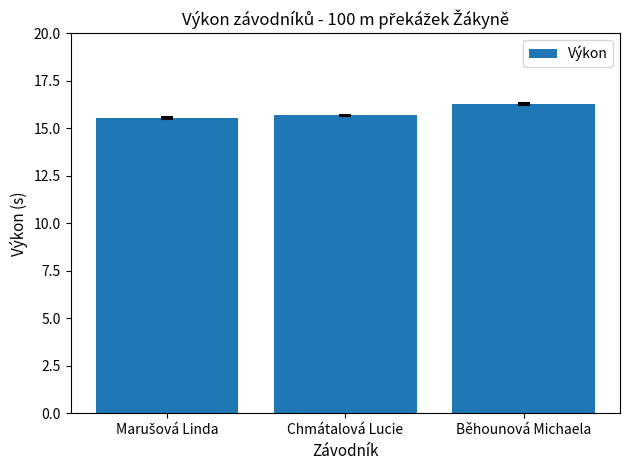

What is the approximate value at Běhounová Michaela?

16.3